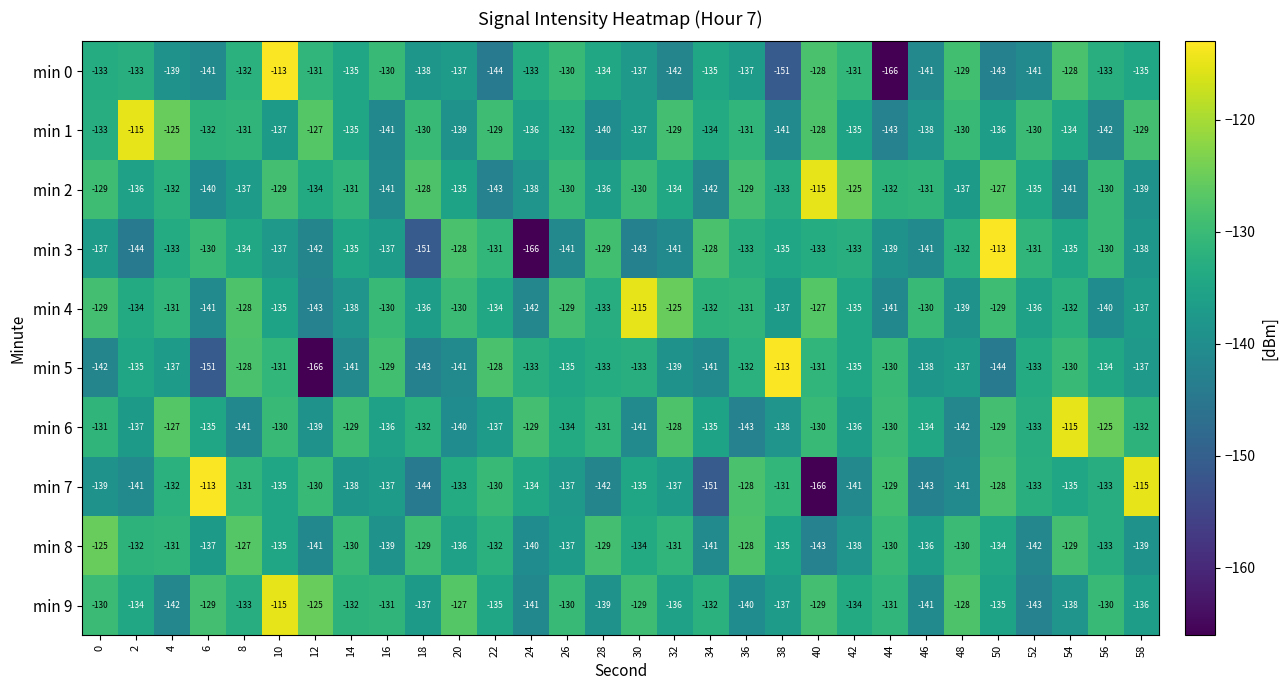

What is the total value across all series at 28?

-1346